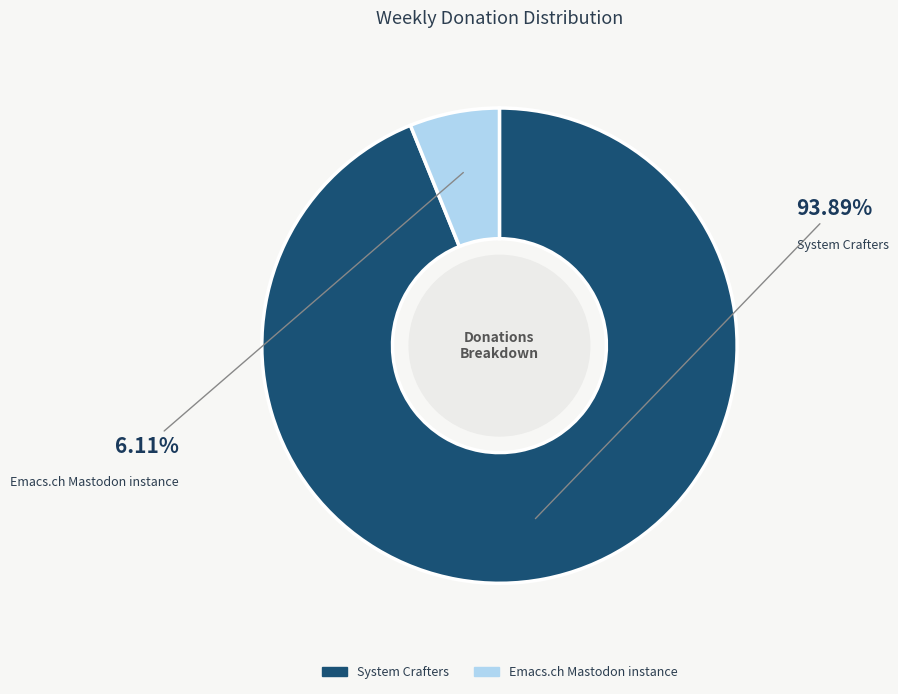

What is the largest slice in the pie chart?

System Crafters